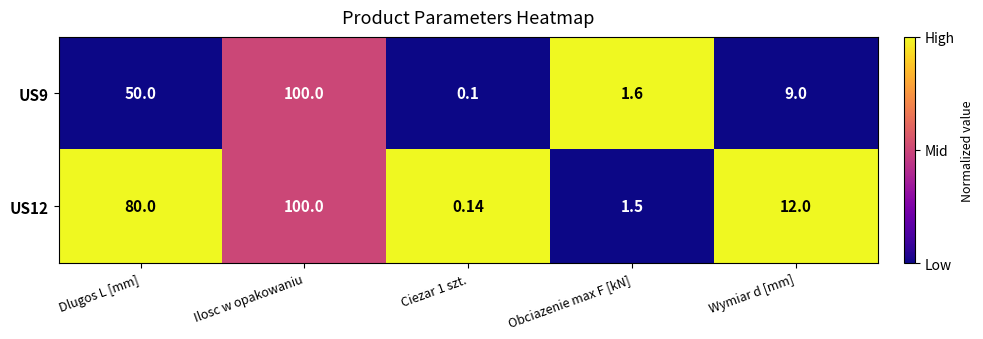

Which category has the lowest value across all series?

Ciezar 1 szt.